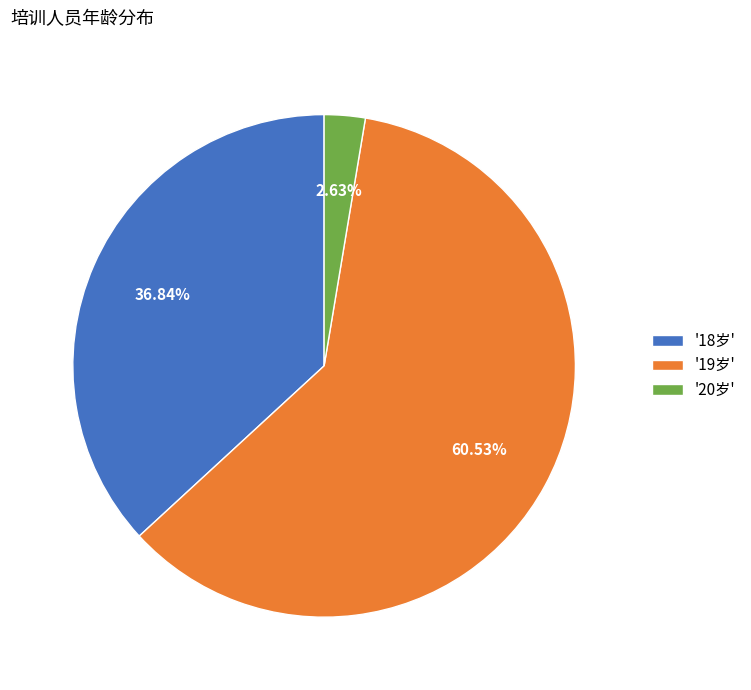

Is there any slice that represents more than half of the pie?

Yes